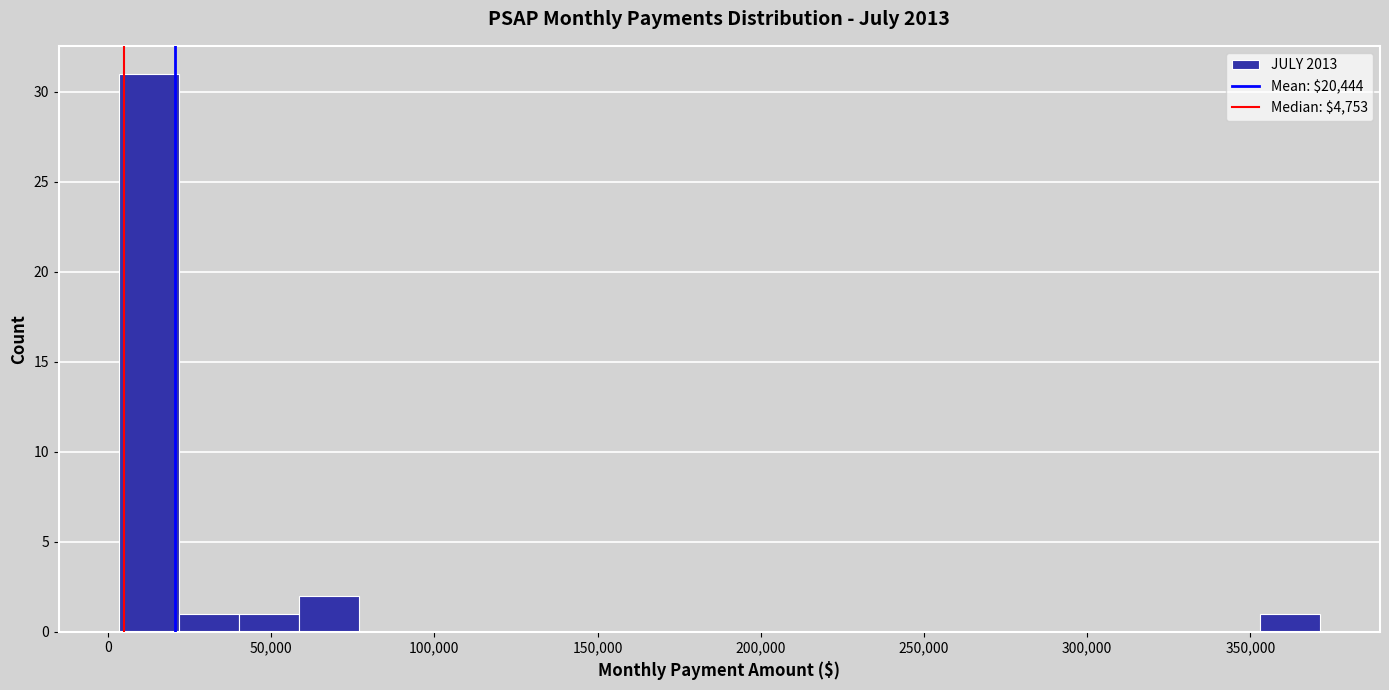

Read against the x-axis, roughly where is the centre of the tallest bar?

15000